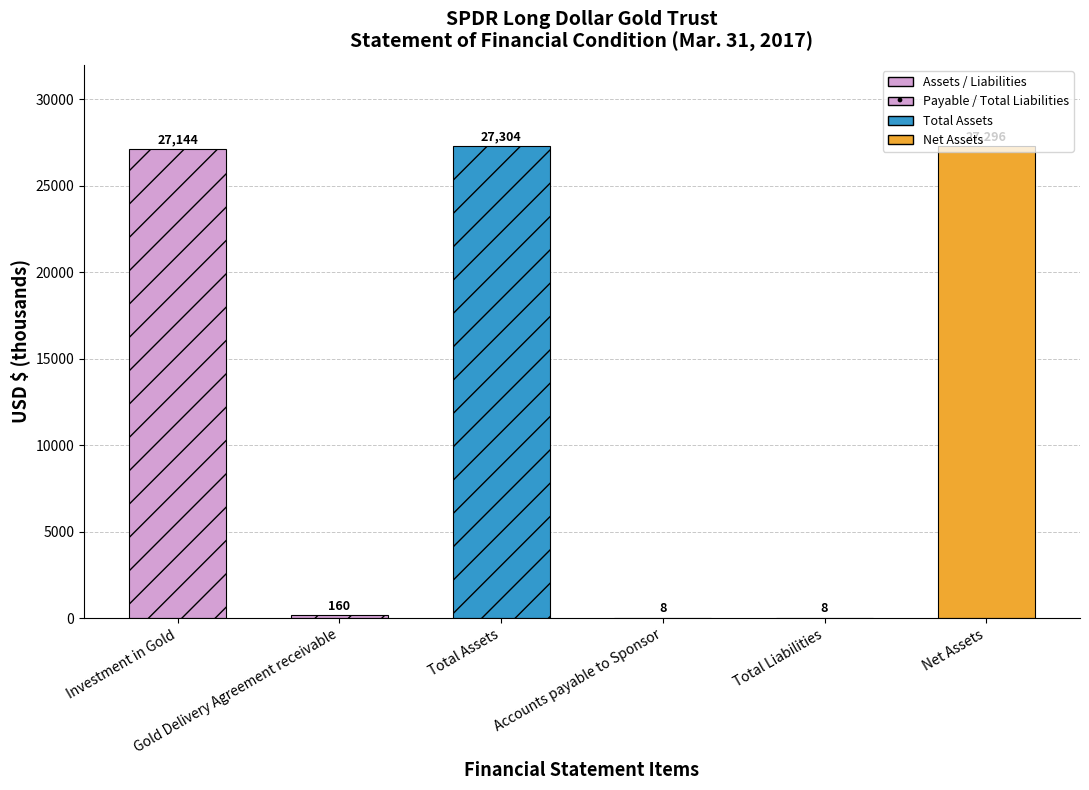

True or false: the data shows 38843 at Total Assets.

False